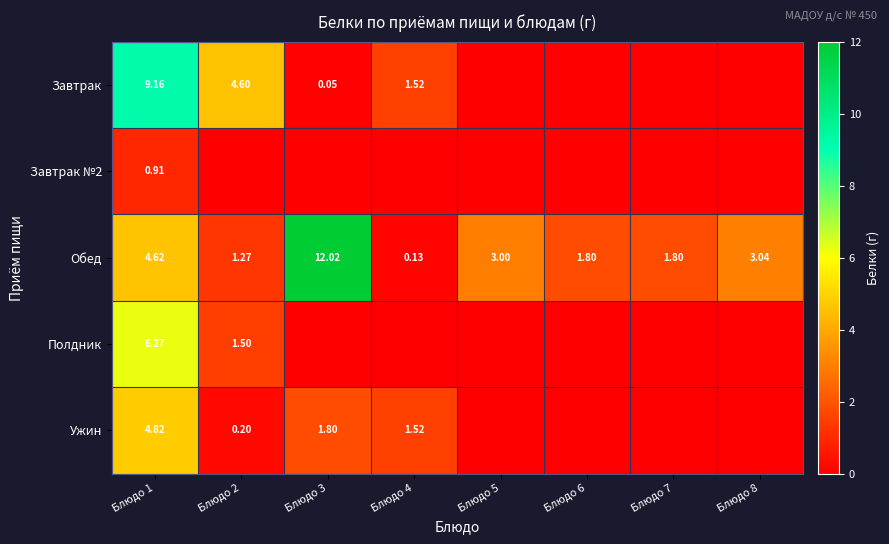

Which category has the highest value in the Завтрак series?

Блюдо 1